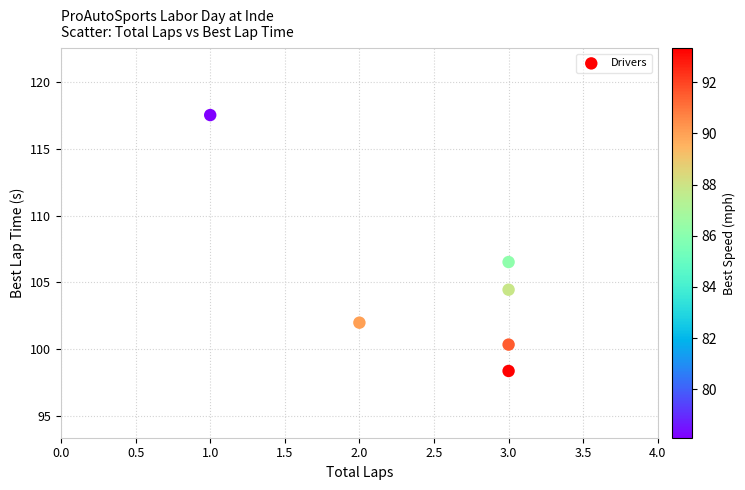

What Y value in the scatter plot is closest to 107?

106.5